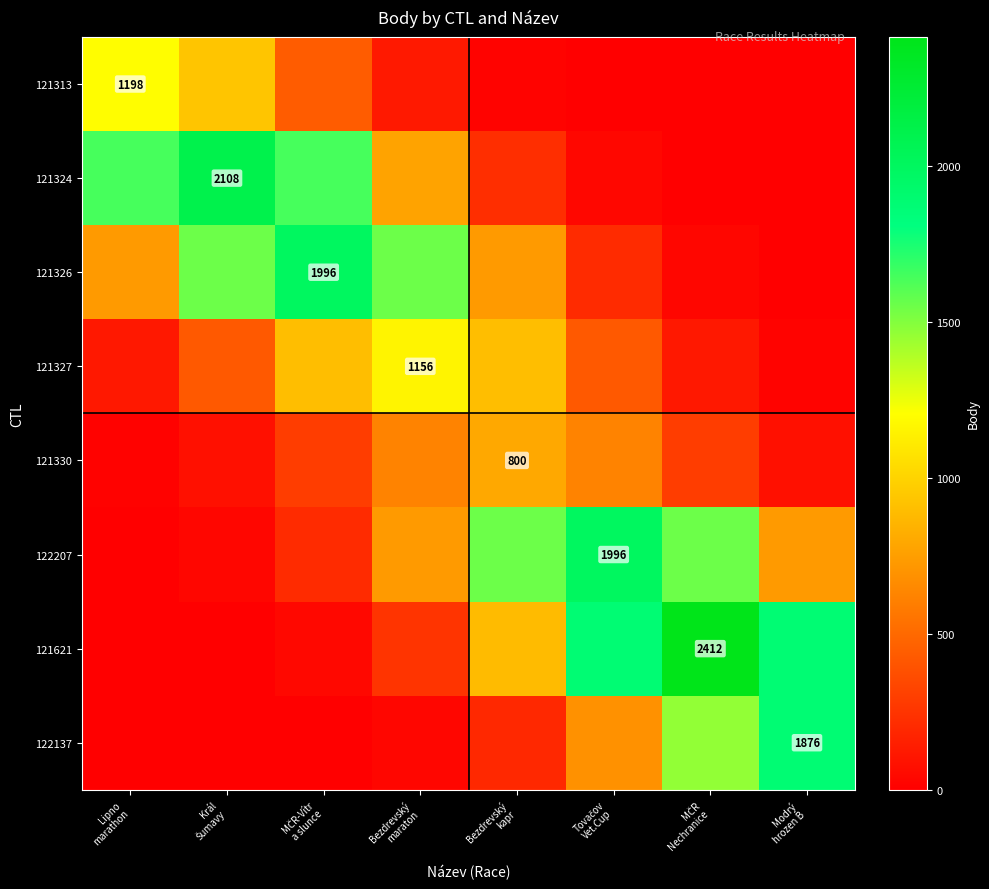

At which category is the sum across all series the highest?

MČR
Nechranice